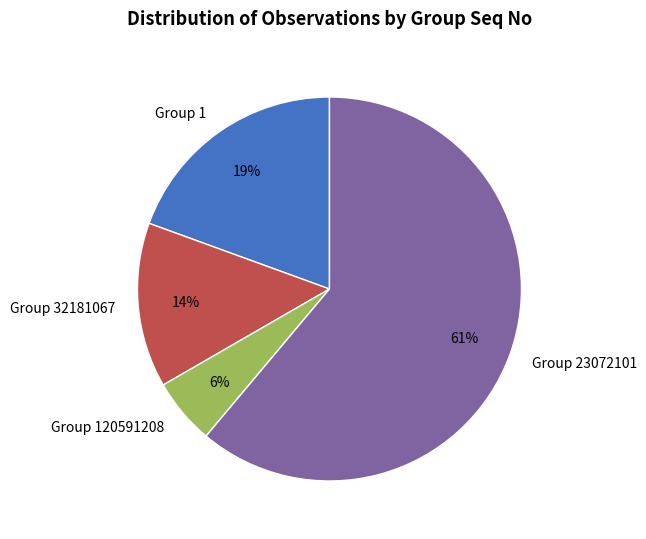

To the nearest percent, what is the average slice percentage?

25%